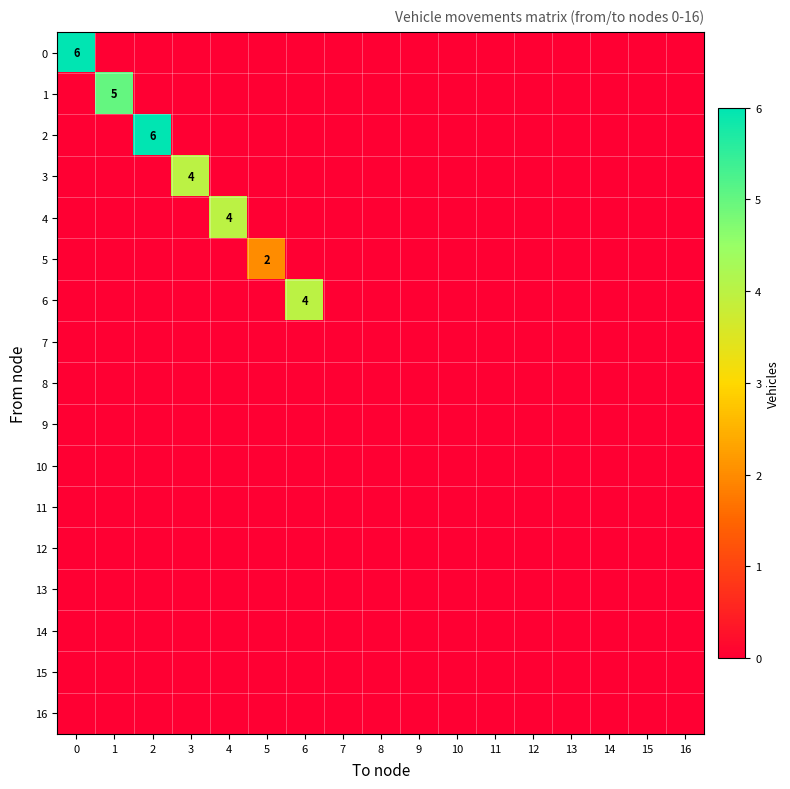

What is the maximum value shown in the chart?

6